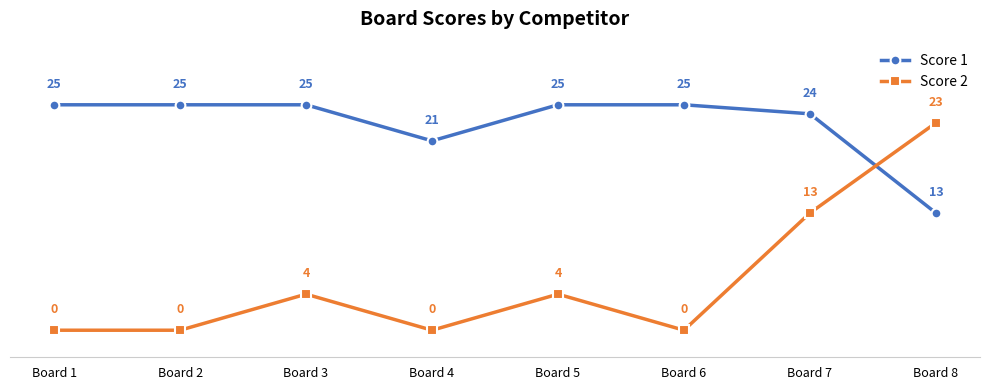

Where is Score 2 nearest to the value 11?

Board 7